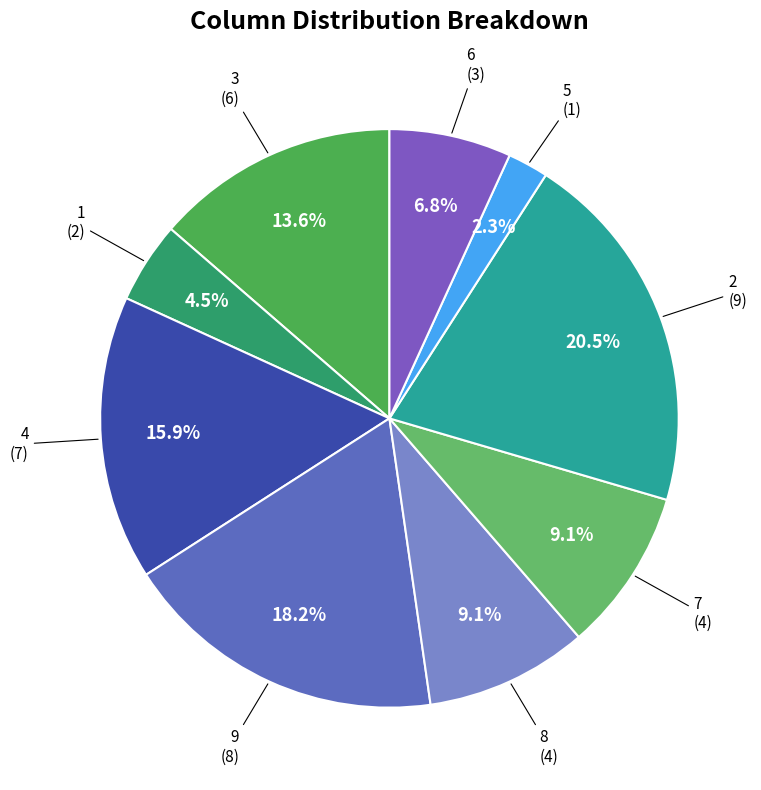

How many segments does this pie chart have?

9